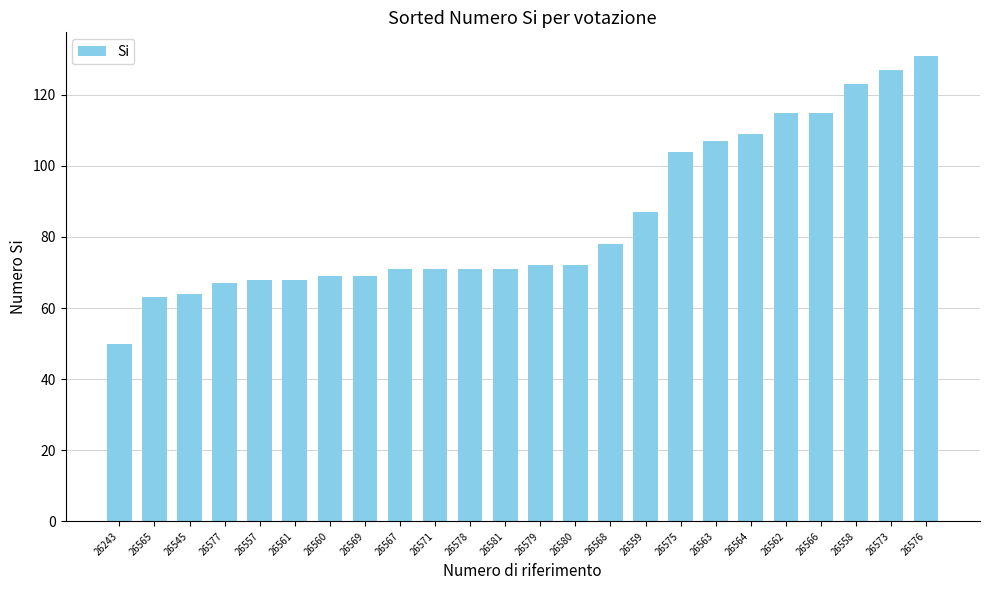

What is the average value?

85